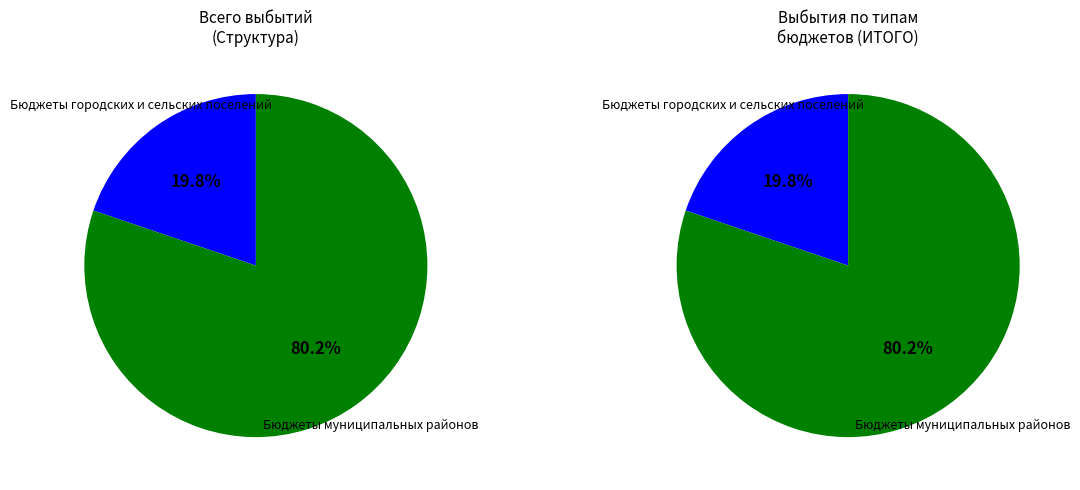

Is it true that Бюджеты городских и сельских поселений is 9% of the pie?

False